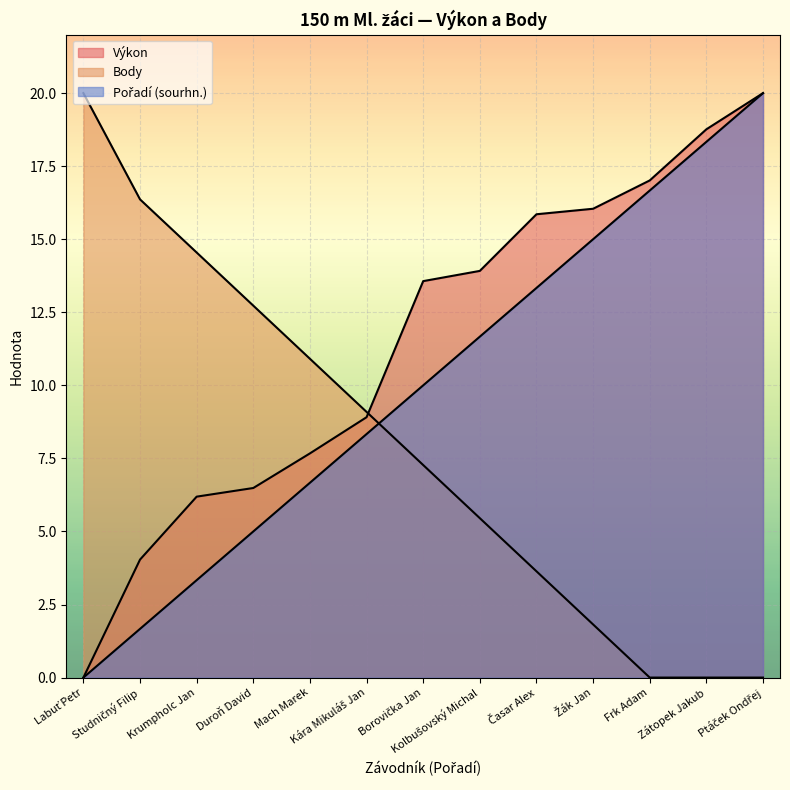

True or false: Body and Výkon intersect in this chart.

True